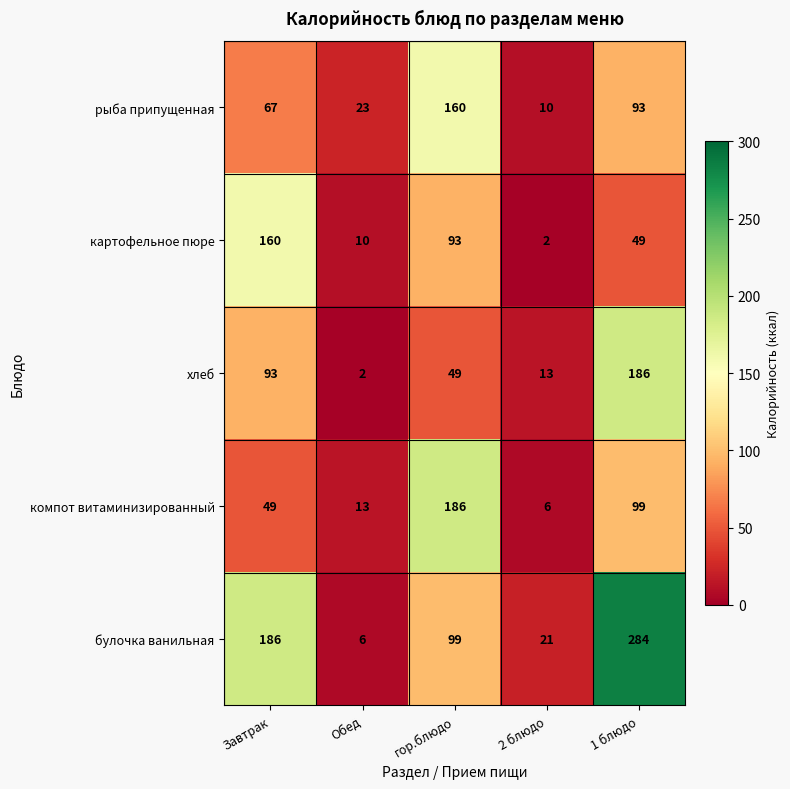

What is the difference between the second highest and second lowest values in the рыба припущенная series?

70